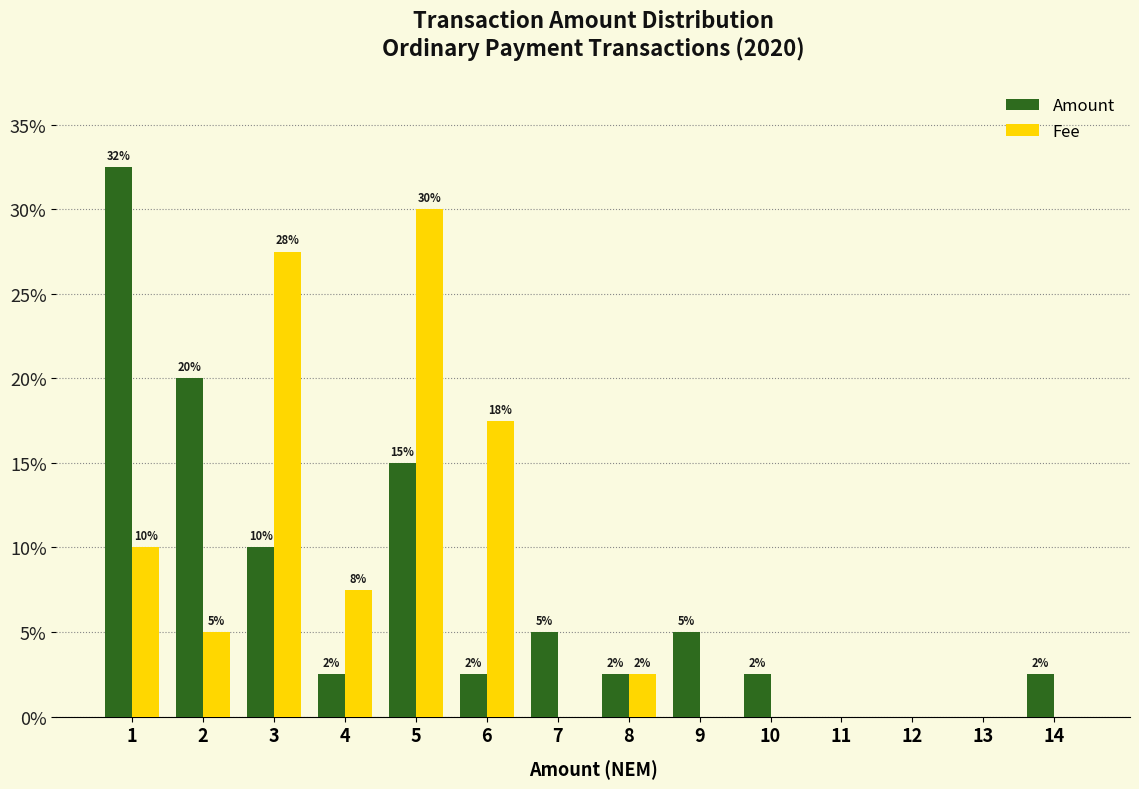

How many groups of bars are there?

14